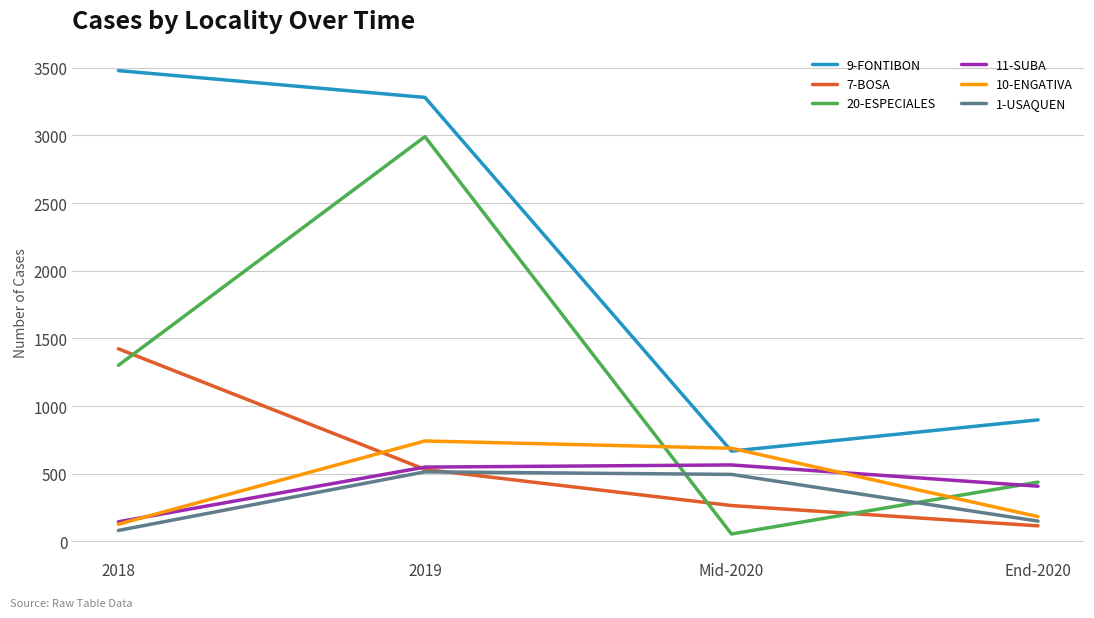

Reading right to left, transcribe all the data shown in this chart.

9-FONTIBON: 898	667	3280	3478
7-BOSA: 115	265	532	1423
20-ESPECIALES: 438	55	2990	1301
11-SUBA: 408	565	549	145
10-ENGATIVA: 183	688	742	127
1-USAQUEN: 150	495	514	81